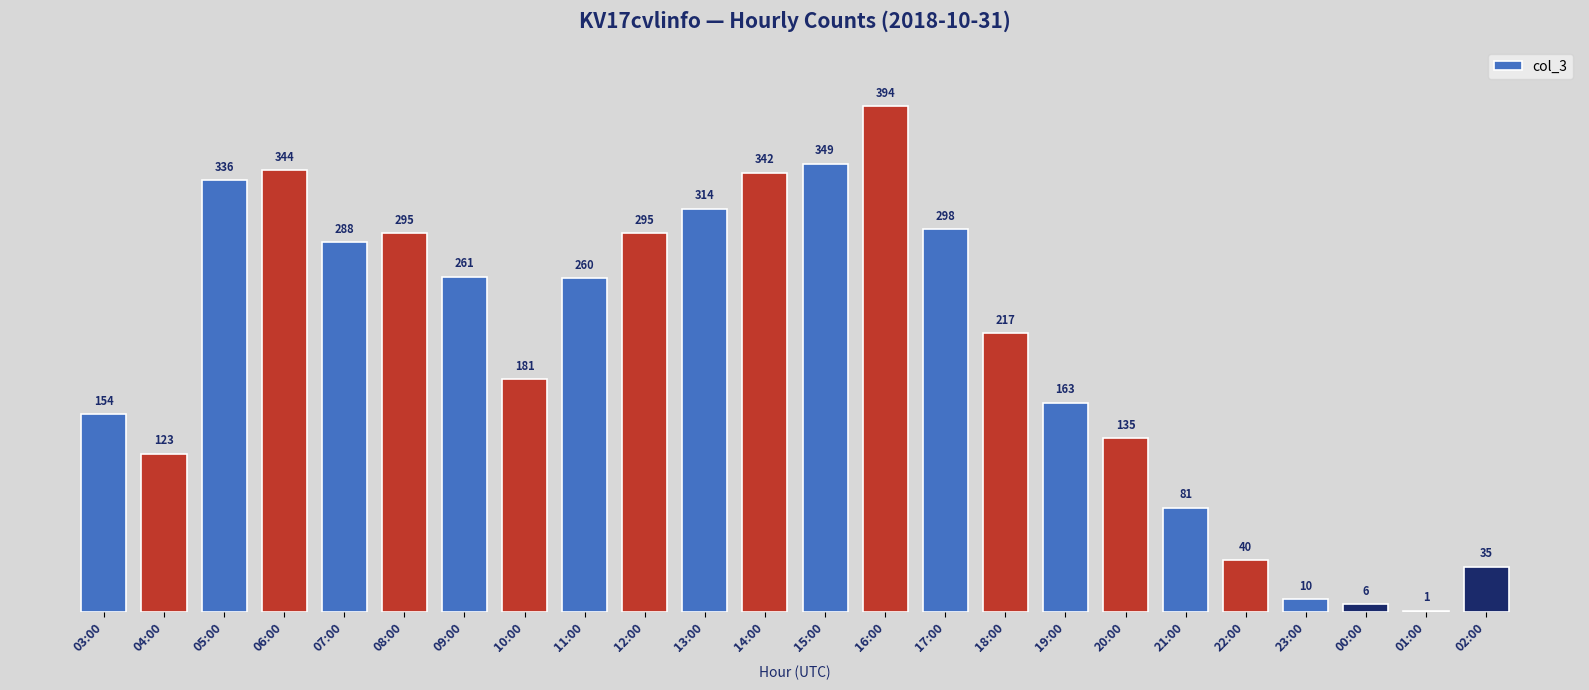

What is the change in value from 17:00 to 18:00?

-81